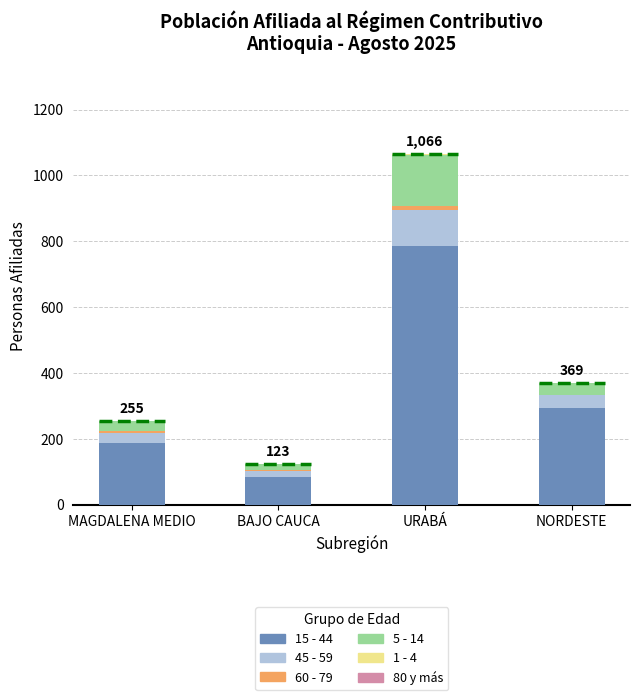

At which label does 15 - 44 reach its peak?

URABÁ